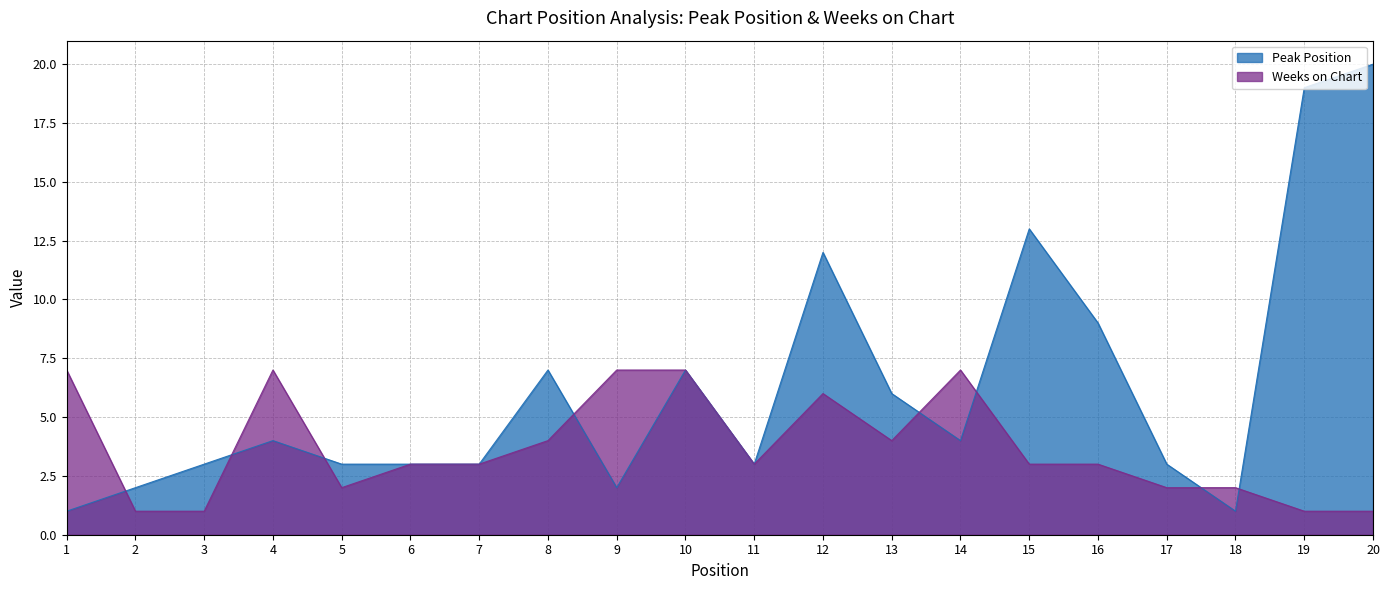

Reading left to right, what are all the values shown in this chart?

Peak Position: 1	2	3	4	3	3	3	7	2	7	3	12	6	4	13	9	3	1	19	20
Weeks on Chart: 7	1	1	7	2	3	3	4	7	7	3	6	4	7	3	3	2	2	1	1